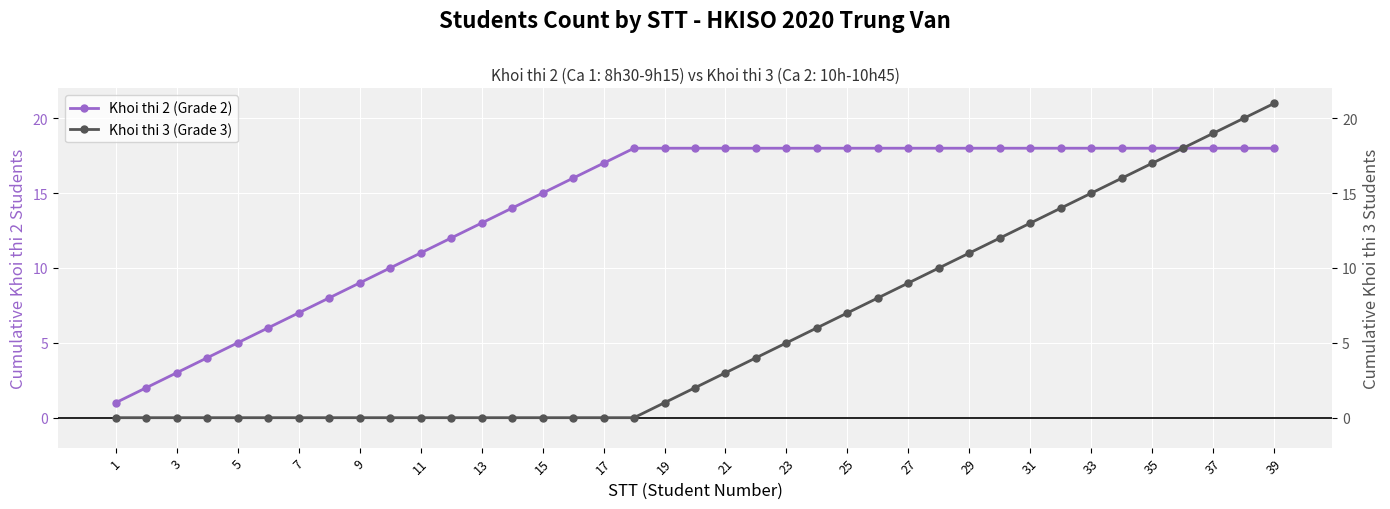

Which series has the largest total across all categories?

Khoi thi 2 (Grade 2)